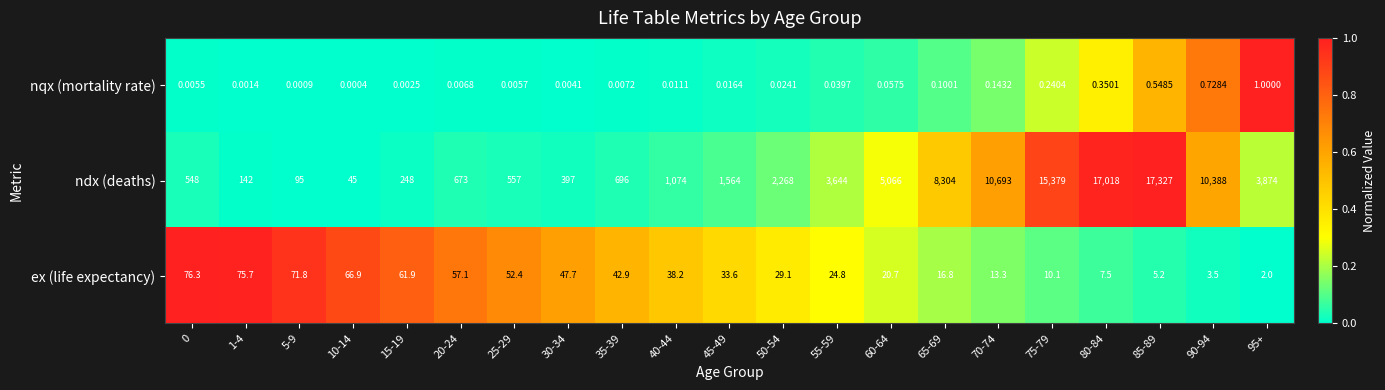

What is the total value across all series at 90-94?

10392.2